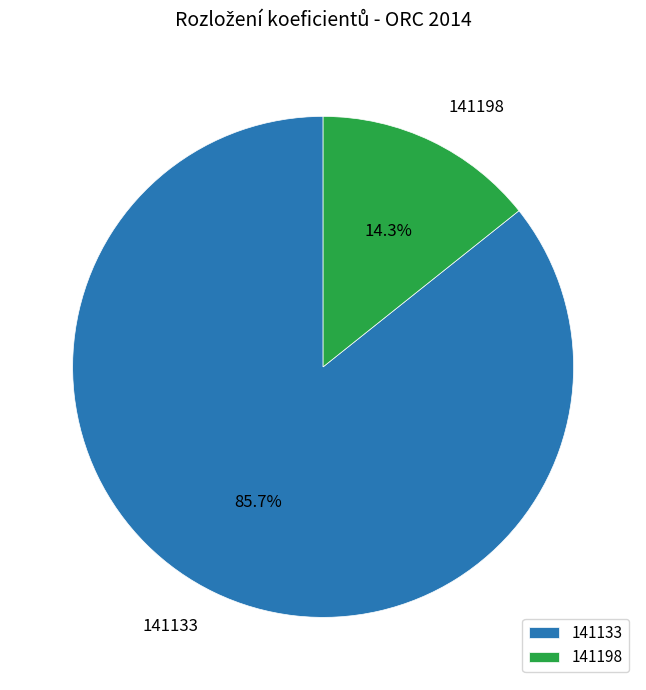

The 141198 slice represents 14% of the pie. True or false?

True